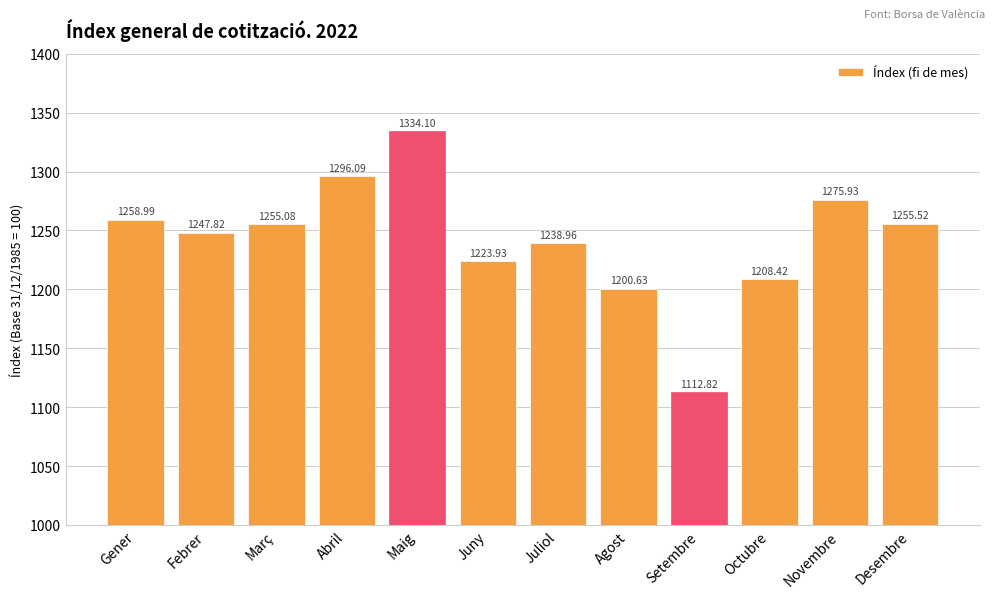

Read the value at Juny.

1223.9